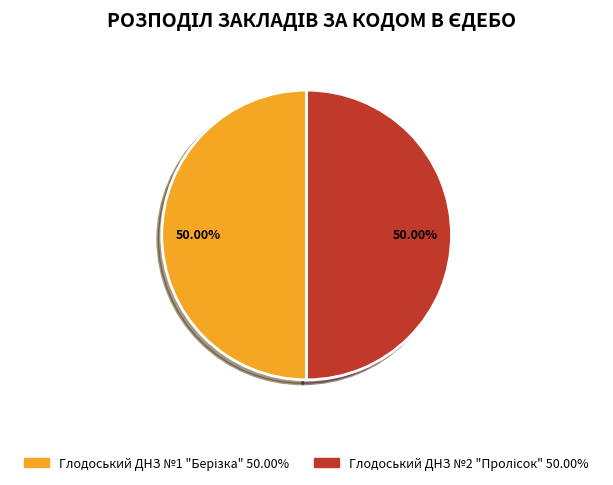

What percentage is the Глодоський ДНЗ №1 "Берізка" slice, to the nearest percent?

50%